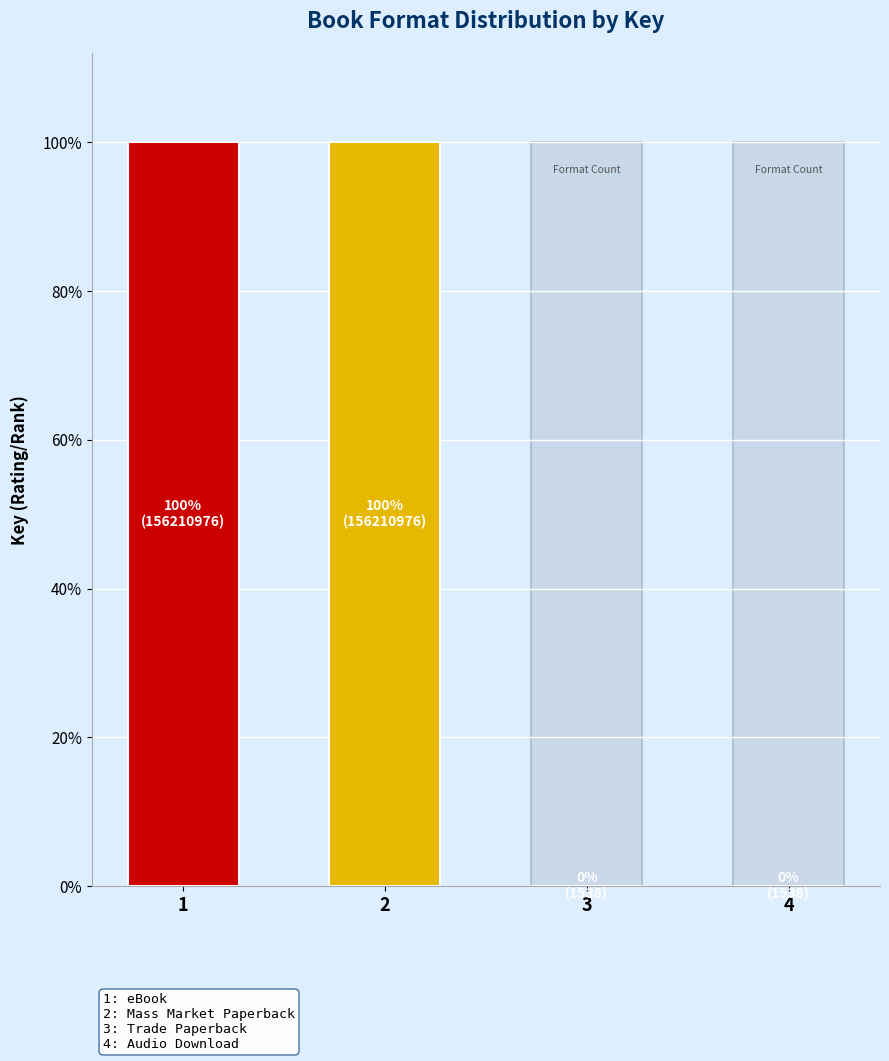

What is the minimum value shown in the chart?

1538